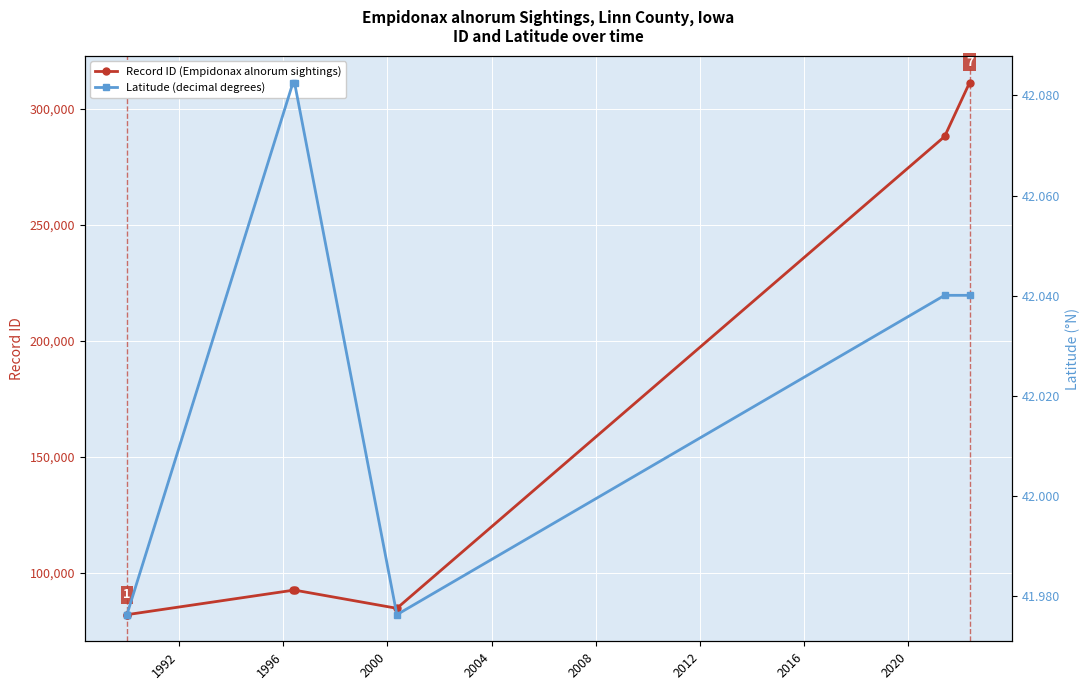

True or false: Latitude (decimal degrees) and Record ID (Empidonax alnorum sightings) cross at least once.

False